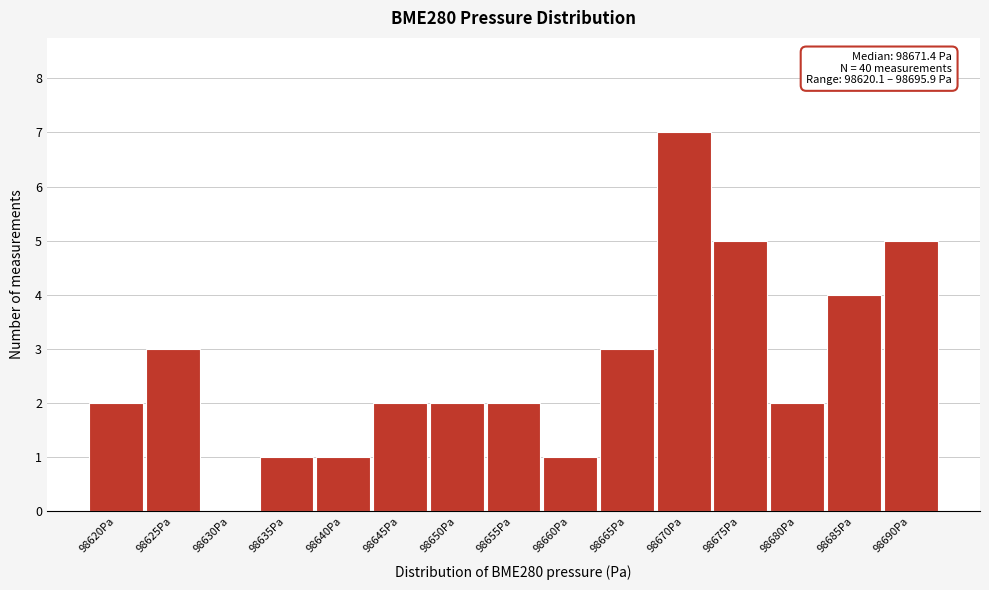

Reading left to right, transcribe all the data shown in this chart.

98620Pa=2	98625Pa=3	98630Pa=0	98635Pa=1	98640Pa=1	98645Pa=2	98650Pa=2	98655Pa=2	98660Pa=1	98665Pa=3	98670Pa=7	98675Pa=5	98680Pa=2	98685Pa=4	98690Pa=5